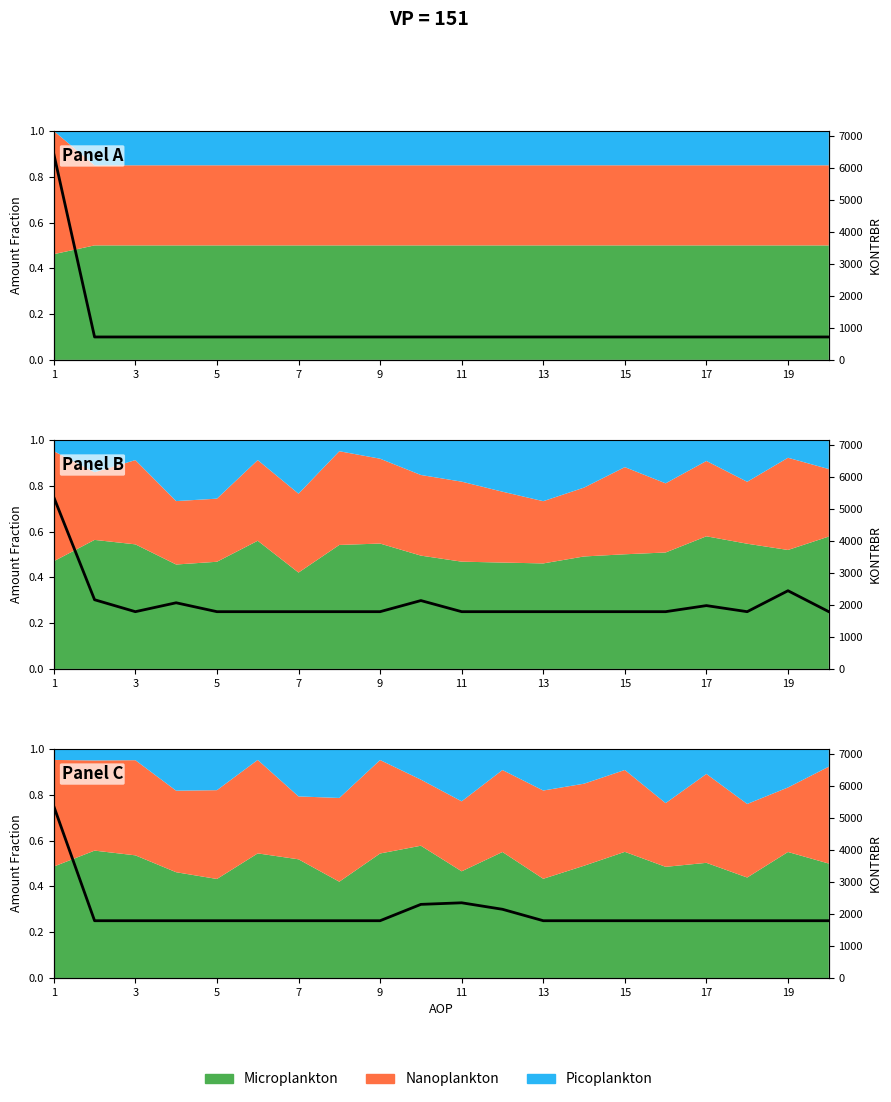

How many points are higher than both their immediate neighbors (excluding endpoints)?

1